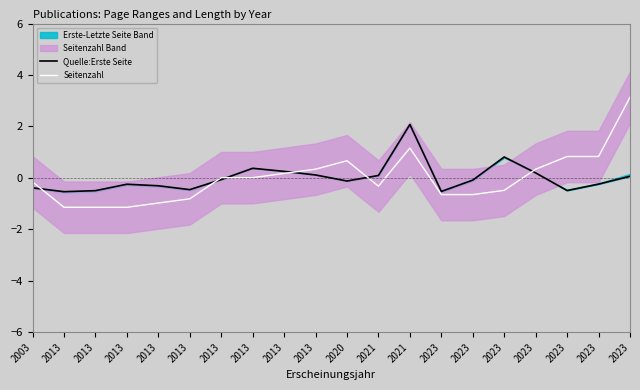

In Quelle:Erste Seite, how many points are higher than both neighbors (excluding endpoints)?

4